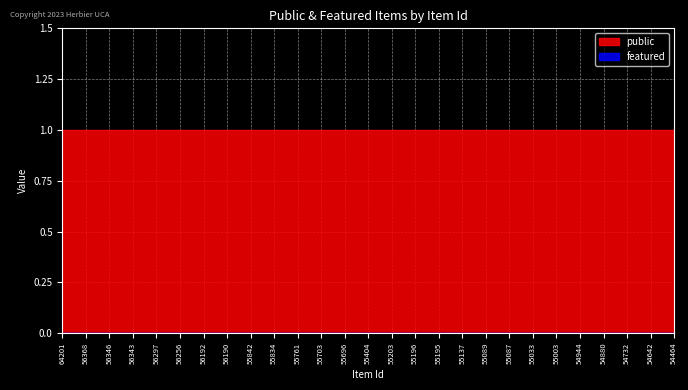

True or false: featured and public cross at least once.

False